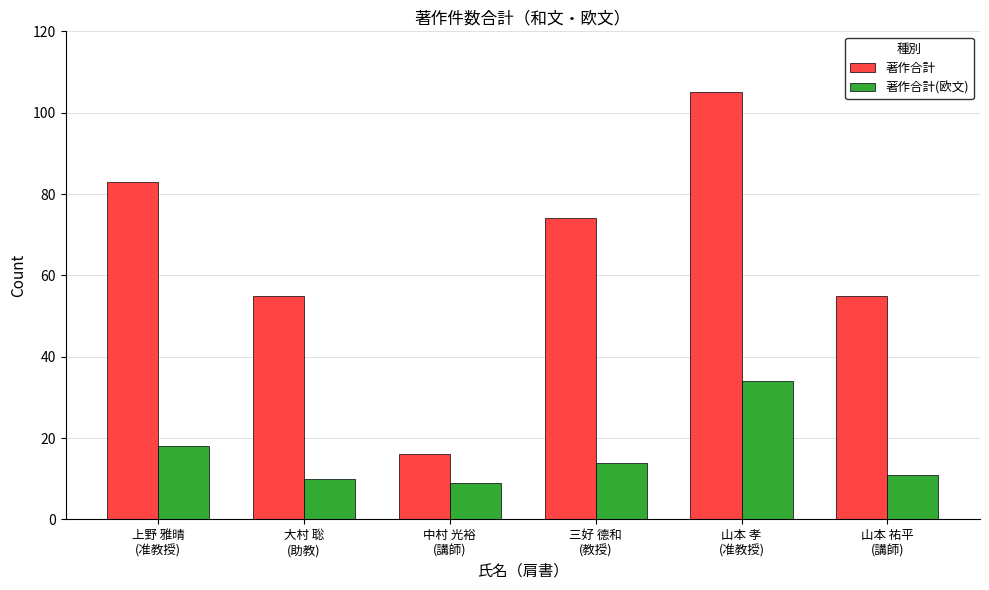

At which category does the chart reach its peak across all series?

山本 孝
(准教授)